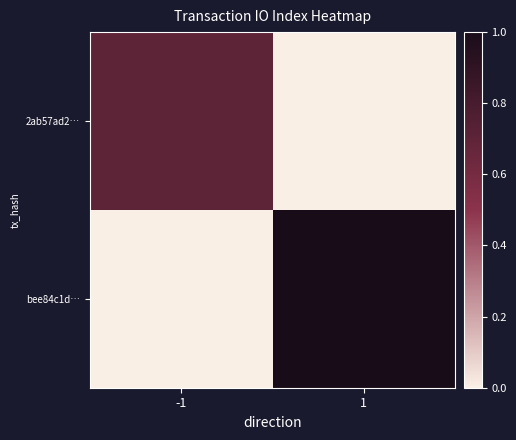

Reading right to left, what are all the values shown in this chart?

2ab57ad2…: 1=0.0	-1=0.7
bee84c1d…: 1=1.0	-1=0.0